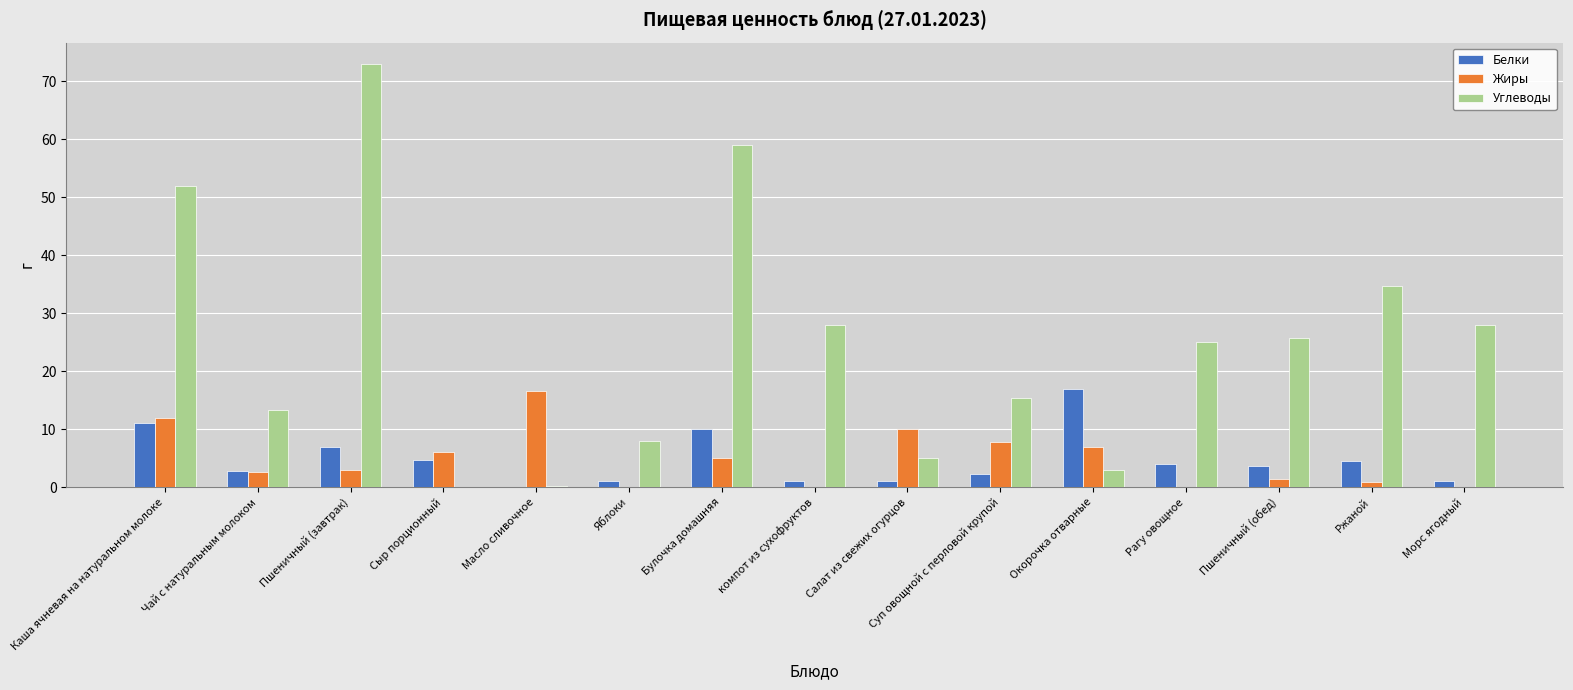

At which label does Жиры first exceed 3?

Каша ячневая на натуральном молоке